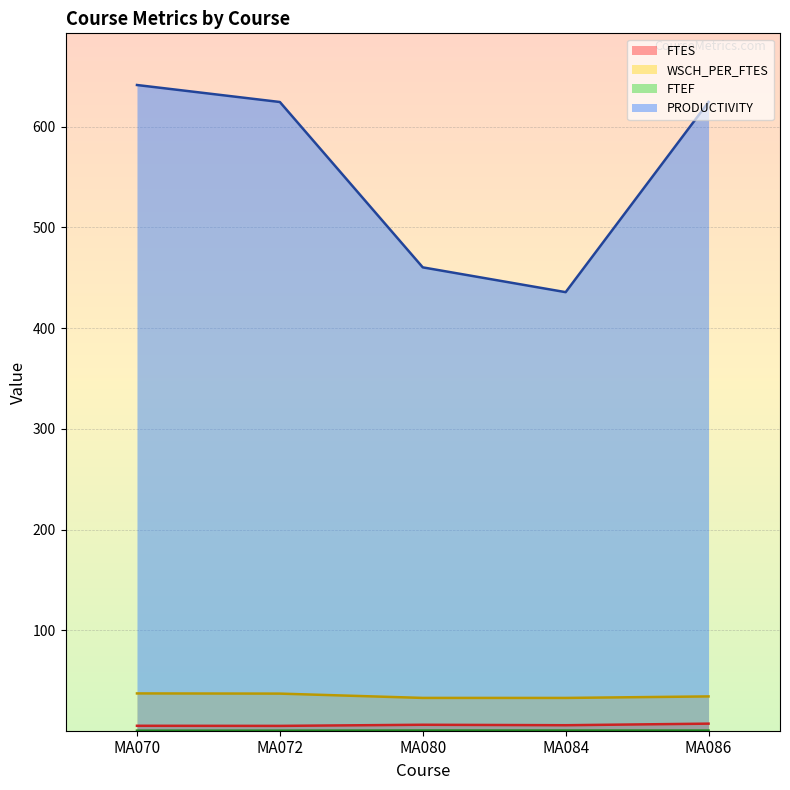

True or false: PRODUCTIVITY has a value of 781.9 at MA084.

False